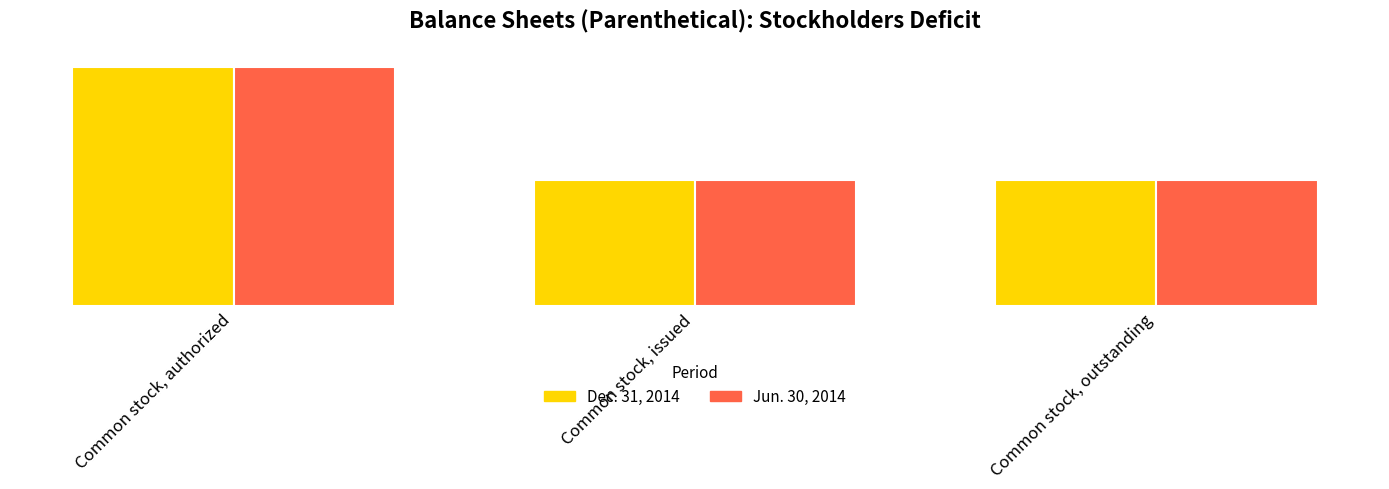

At which category is the sum across all series the highest?

Common stock, authorized